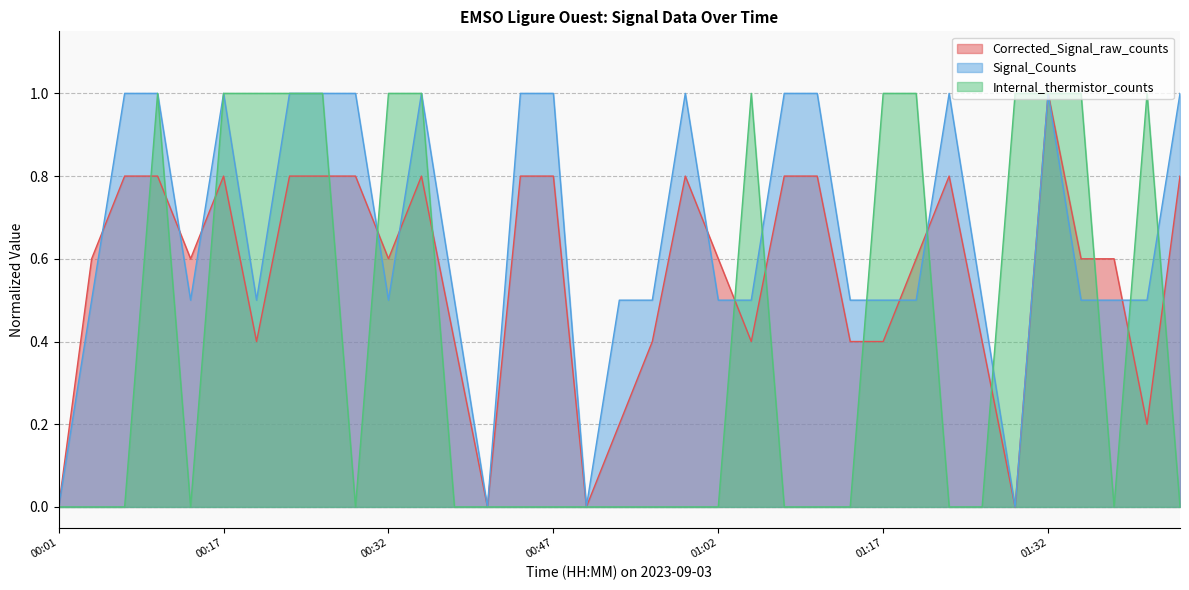

The Internal_thermistor_counts series shows 1.7 at 00:35. True or false?

False